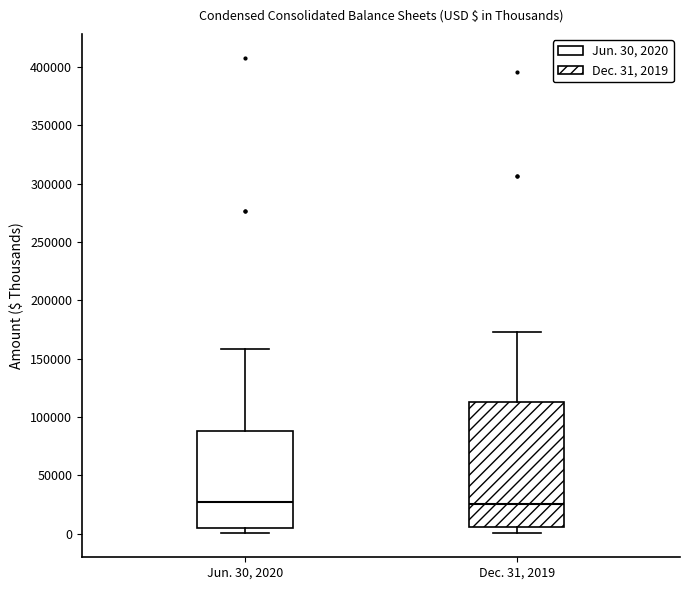

Reading left to right, transcribe this box plot: for each box, give where its median line is, the range the box spans, and where its two whiskers end, as read against the y-axis. The values are not printed on the chart, so give them approximately, as read against the axis.

Jun. 30, 2020: median 25000, box 5000 to 90000, whiskers 0 to 160000
Dec. 31, 2019: median 25000, box 5000 to 115000, whiskers 0 to 175000